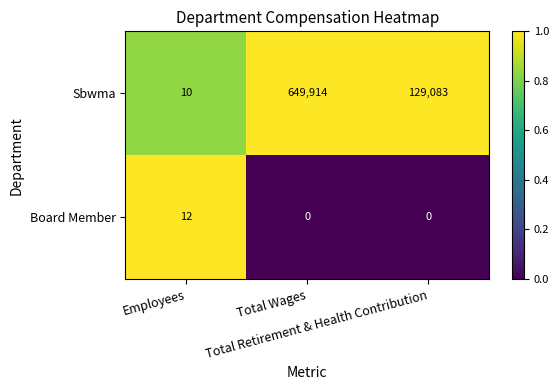

What is the highest value of the Sbwma series?

649914